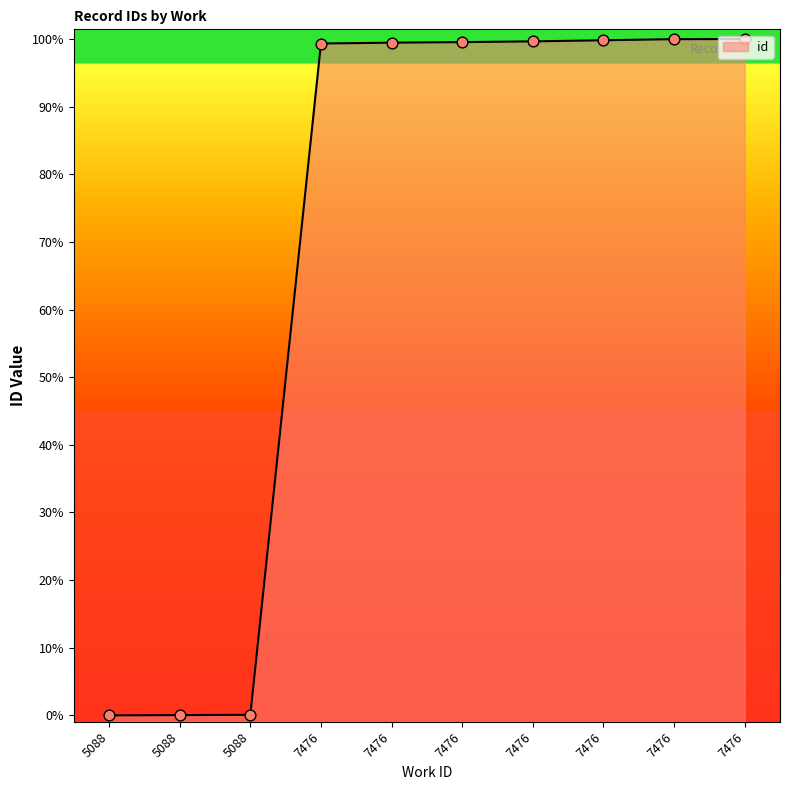

Which has a higher value, 5088 or 5088?

5088